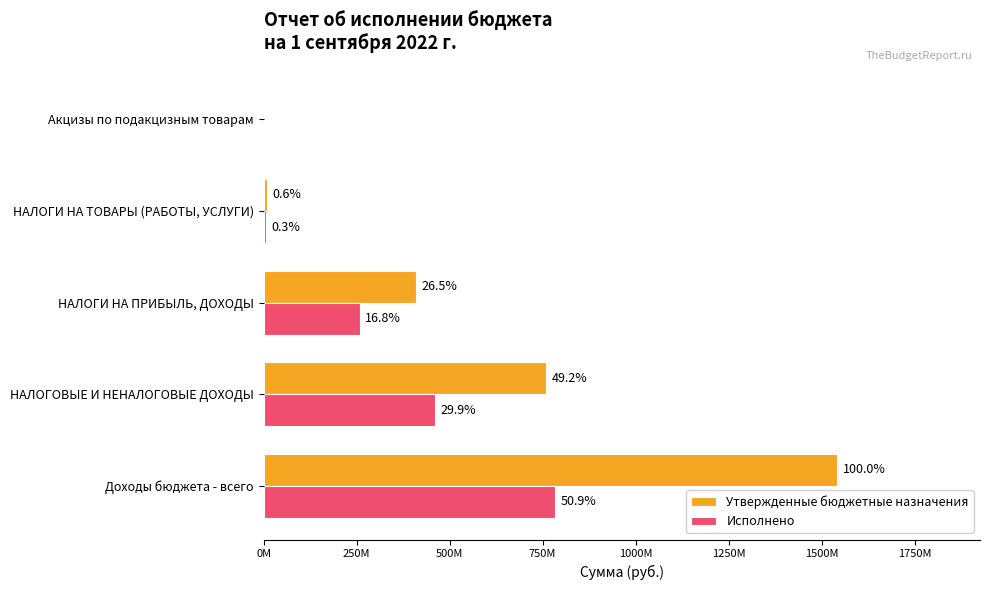

Which series has the largest range (max minus min)?

Утвержденные бюджетные назначения